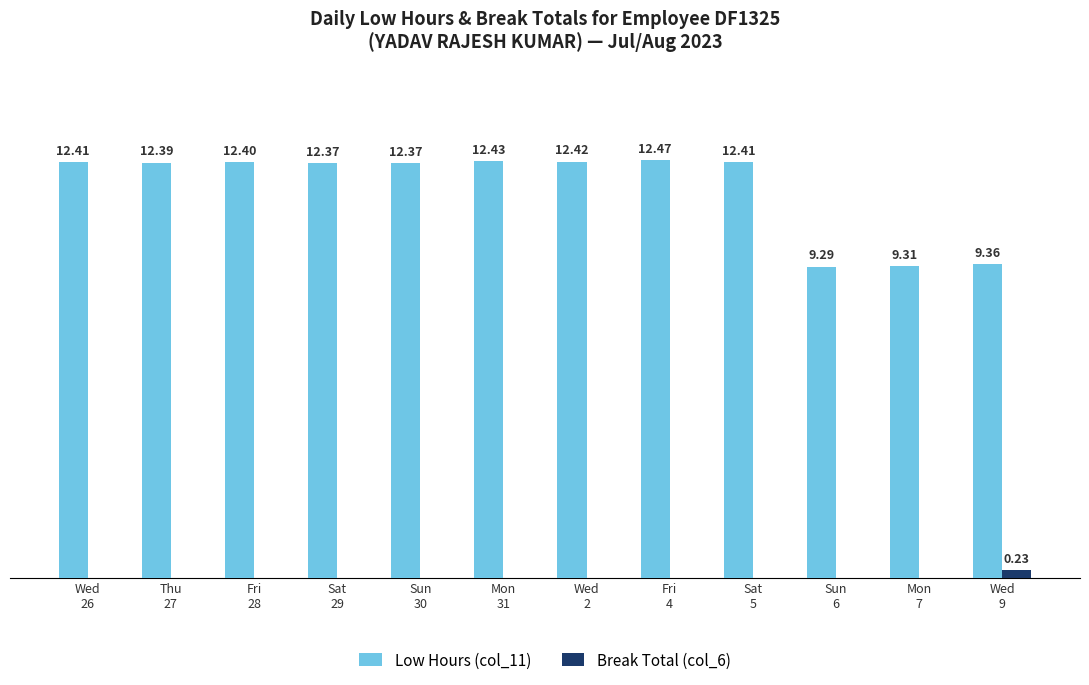

Which series has the largest total across all categories?

Low Hours (col_11)